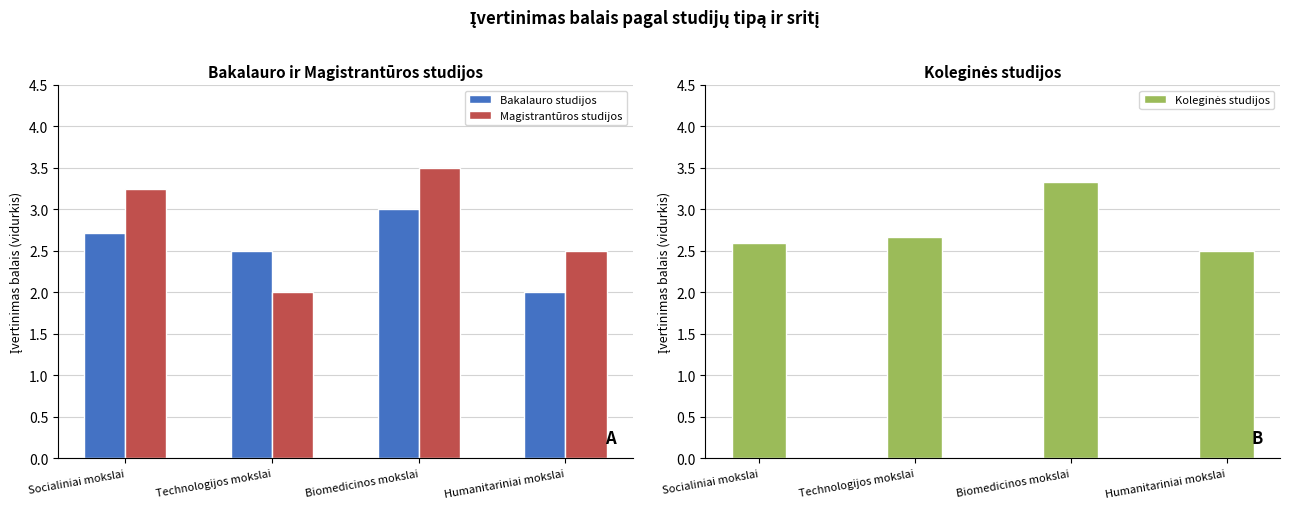

The Koleginės studijos series shows 2.7 at Technologijos mokslai. True or false?

True